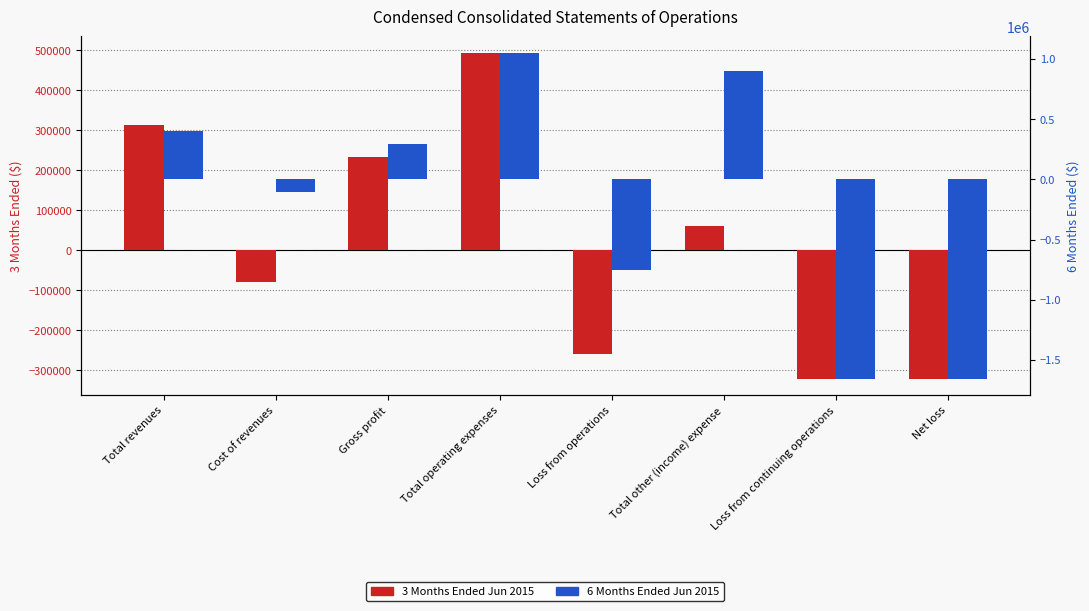

Which series has the largest total across all categories?

3 Months Ended Jun 2015